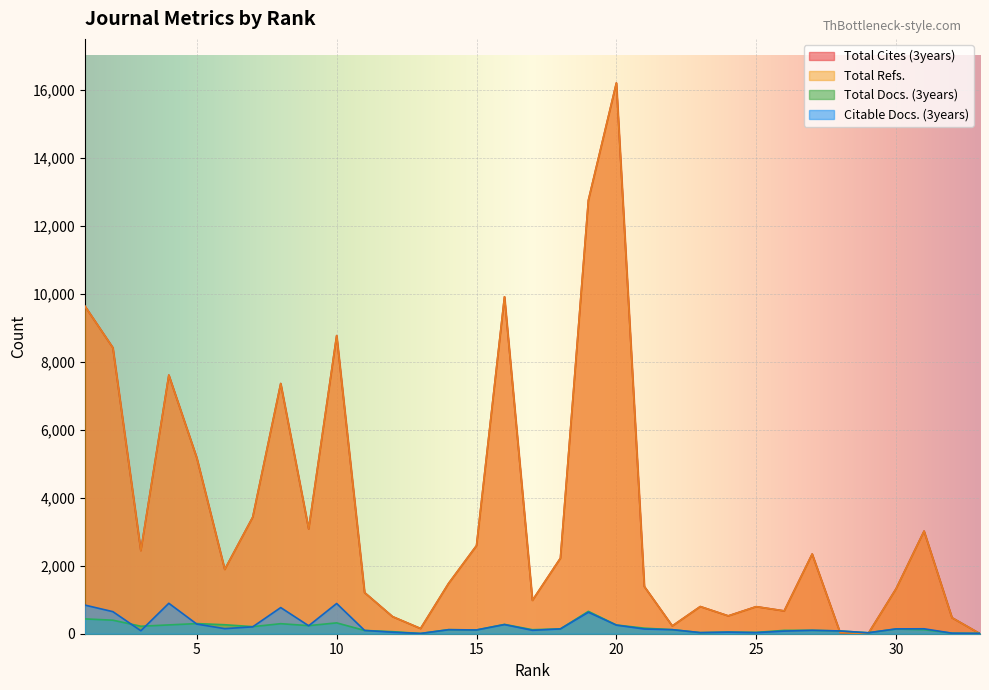

Which series has the widest spread of values?

Total Cites (3years)